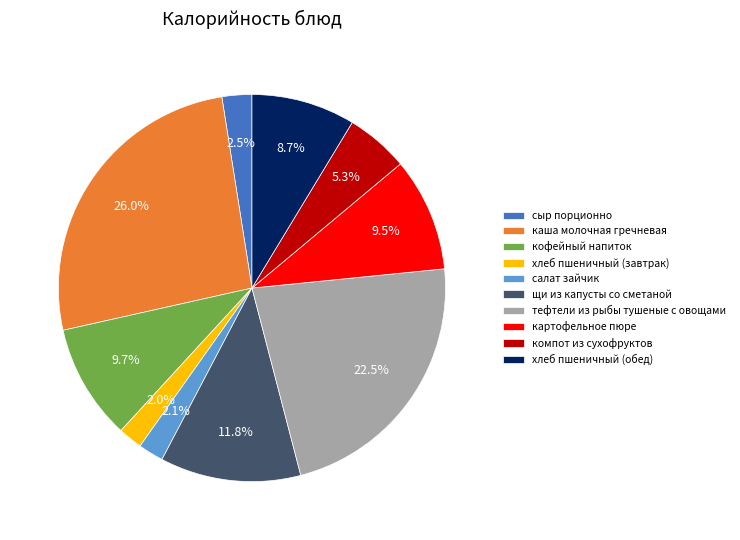

Which has a higher value, салат зайчик or хлеб пшеничный (обед)?

хлеб пшеничный (обед)